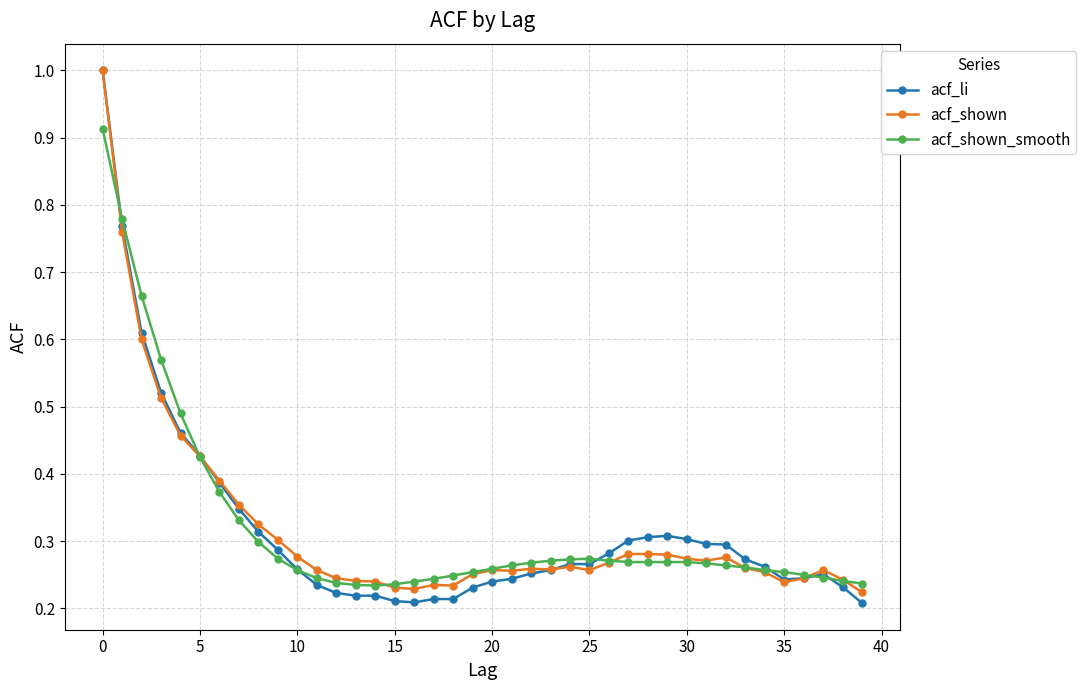

At how many categories does at least one series exceed 0?

40